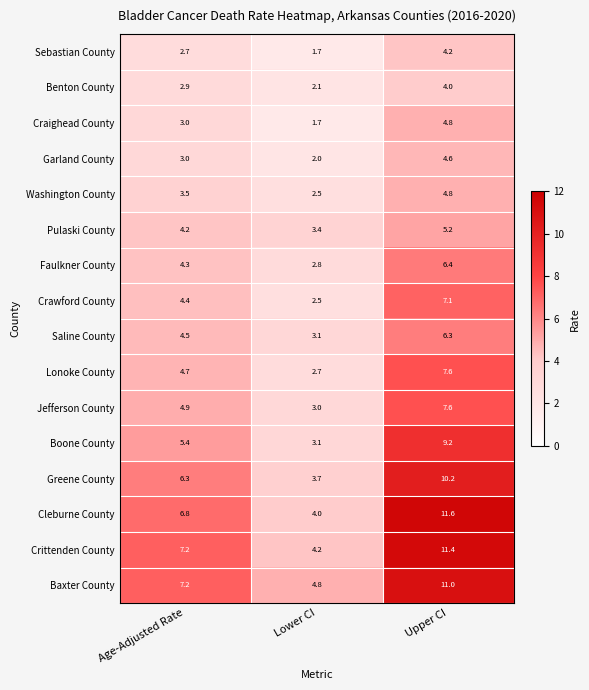

Which category has the lowest value across all series?

Lower CI